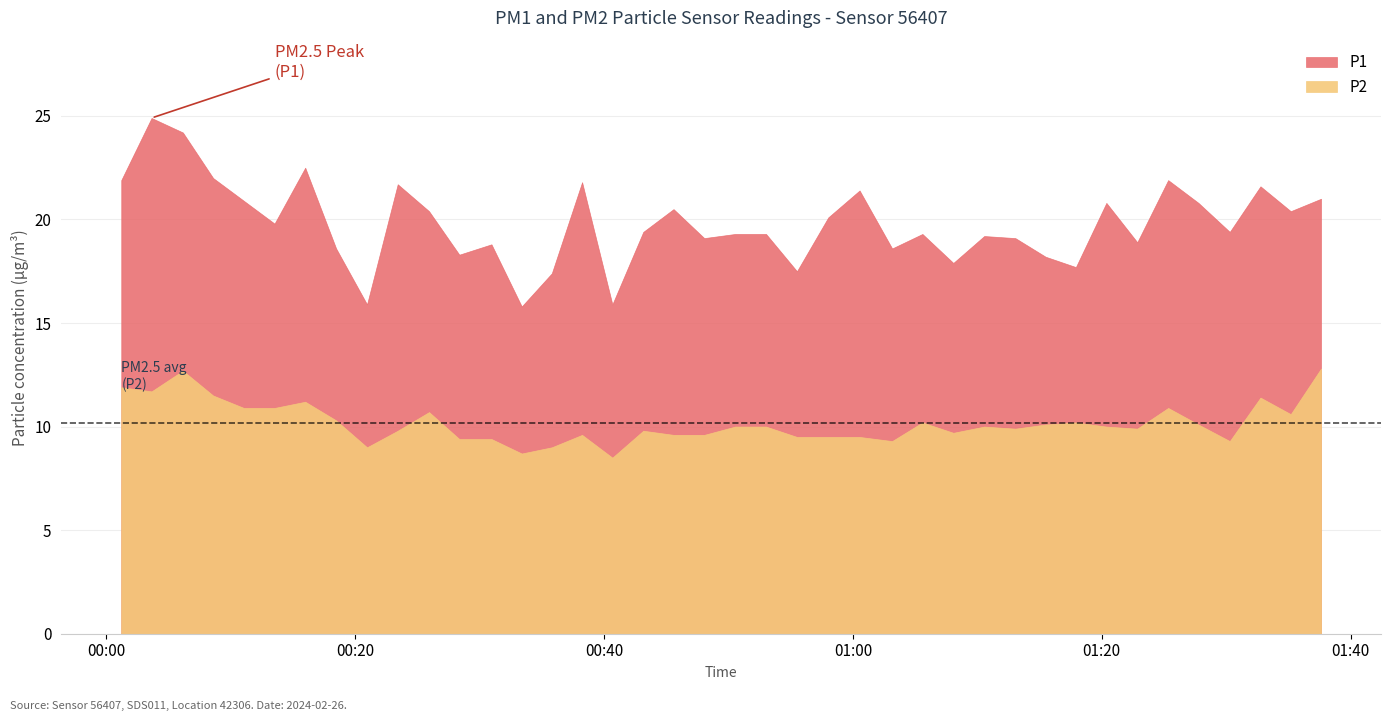

Reading left to right, list all the values displayed in this chart.

P1: 21.9	24.9	24.2	22.0	20.9	19.8	22.5	18.6	15.9	21.7	20.4	18.3	18.8	15.8	17.4	21.8	15.9	19.4	20.5	19.1	19.3	19.3	17.5	20.1	21.4	18.6	19.3	17.9	19.2	19.1	18.2	17.7	20.8	18.9	21.9	20.8	19.4	21.6	20.4	21.0
P2: 11.9	11.7	12.7	11.5	10.9	10.9	11.2	10.3	9.0	9.8	10.7	9.4	9.4	8.7	9.0	9.6	8.5	9.8	9.6	9.6	10.0	10.0	9.5	9.5	9.5	9.3	10.2	9.7	10.0	9.9	10.1	10.2	10.0	9.9	10.9	10.1	9.3	11.4	10.6	12.8